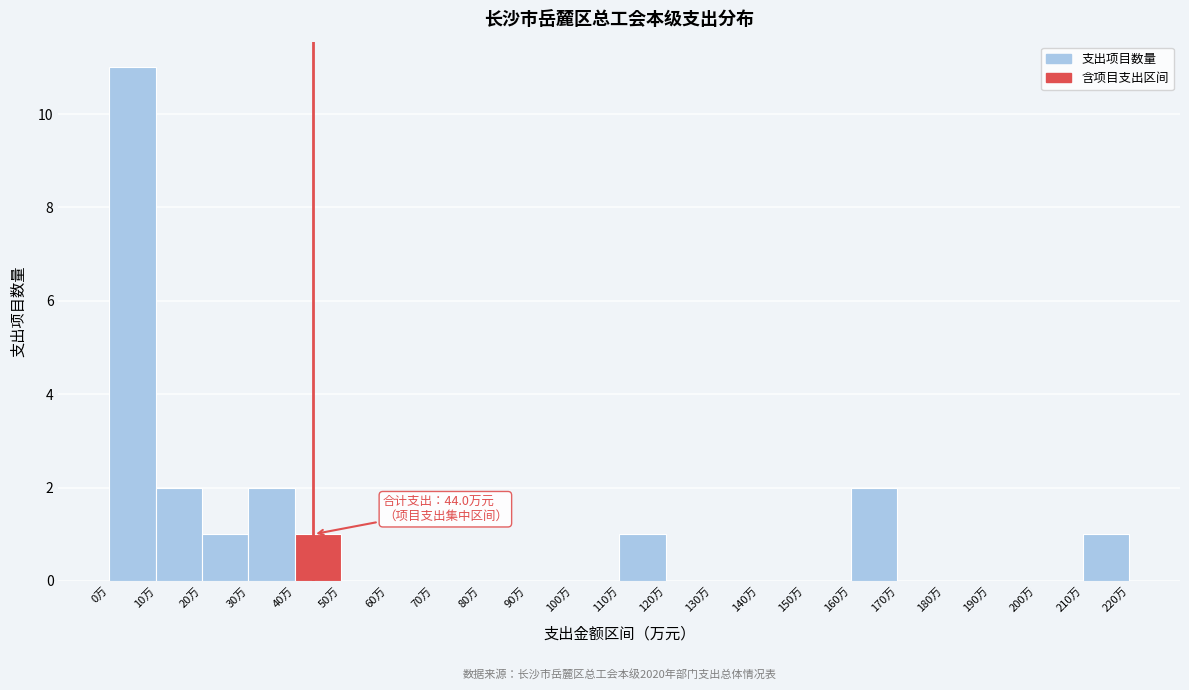

Which range on the x-axis has the tallest bar?

0 to 10